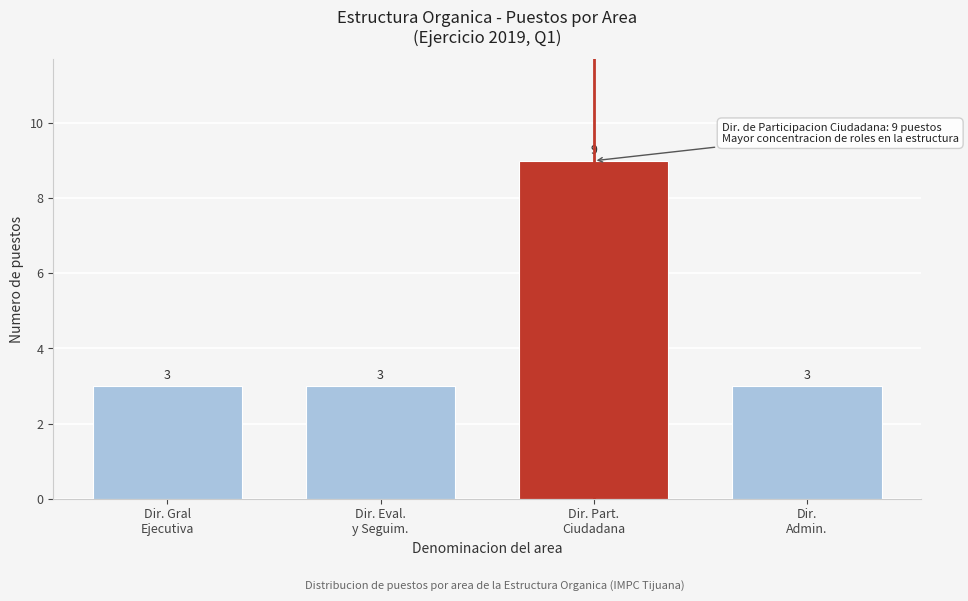

Reading left to right, extract all data points from this chart.

3	3	9	3